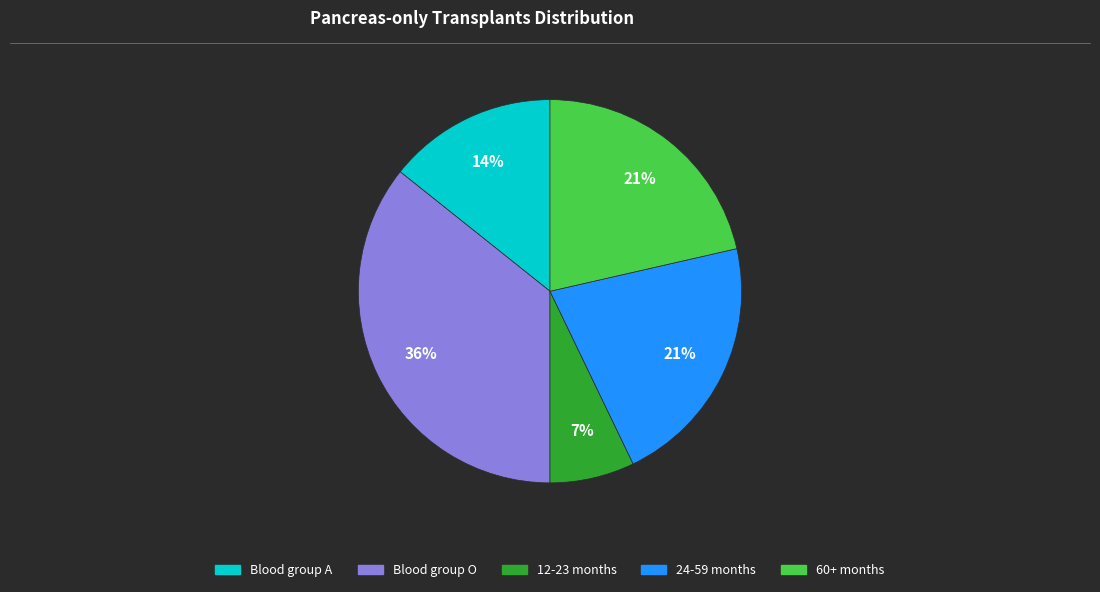

Is there any slice that represents more than half of the pie?

No